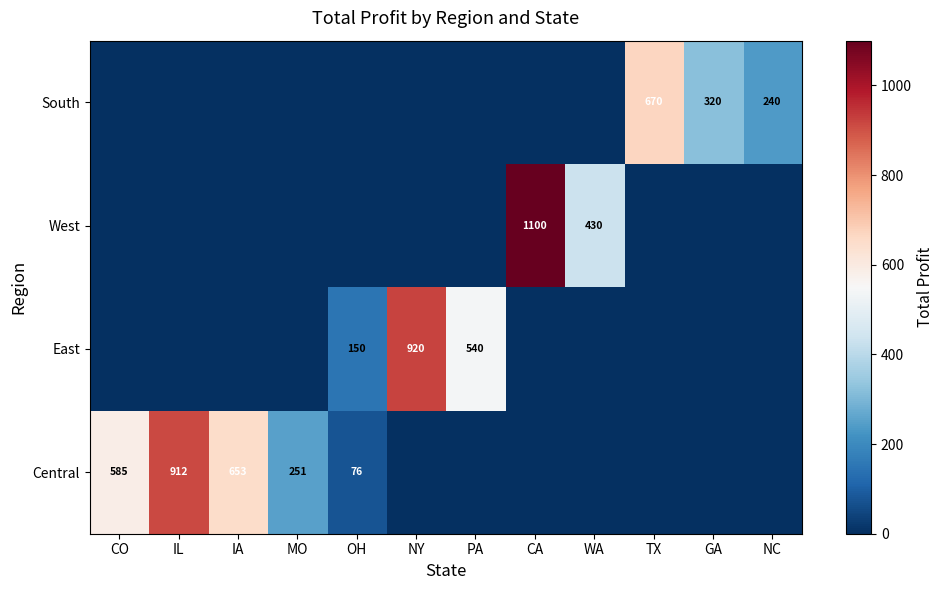

True or false: Central has a value of 402 at CO.

False